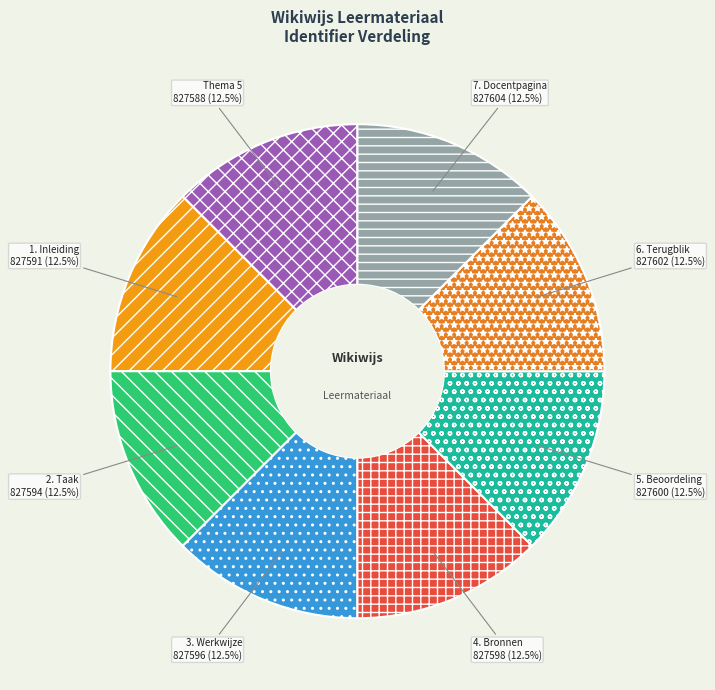

What percentage is NOT represented by Thema 5?

87.5%